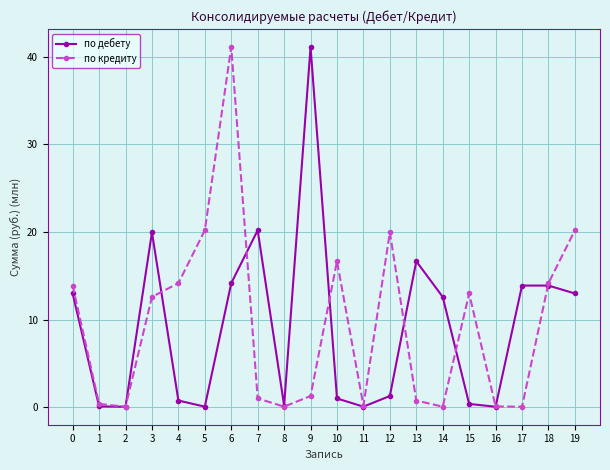

How many lines are shown in the chart?

2